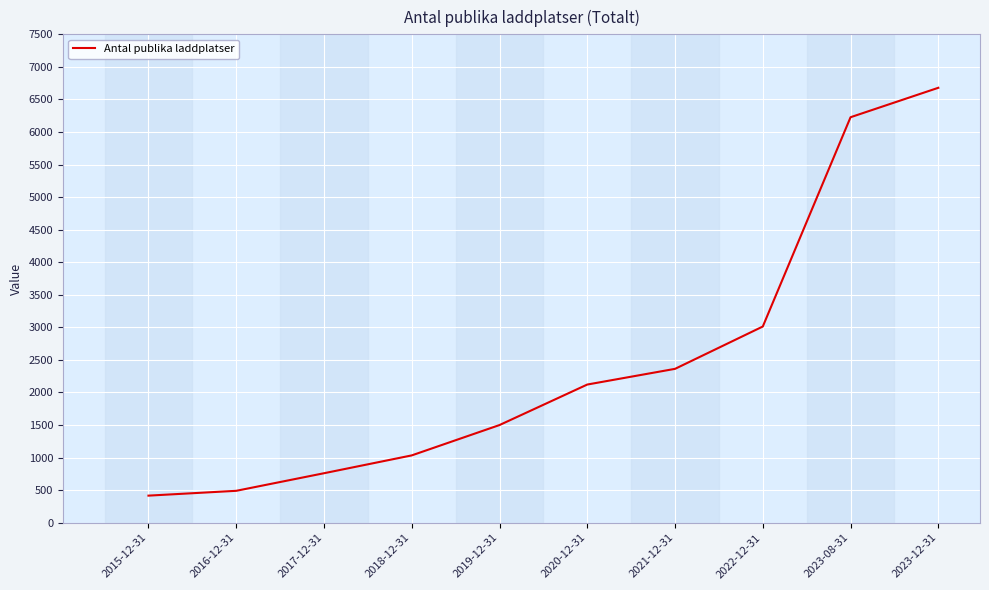

Reading left to right, extract all data points from this chart.

416	490	760	1034	1500	2122	2363	3013	6227	6679